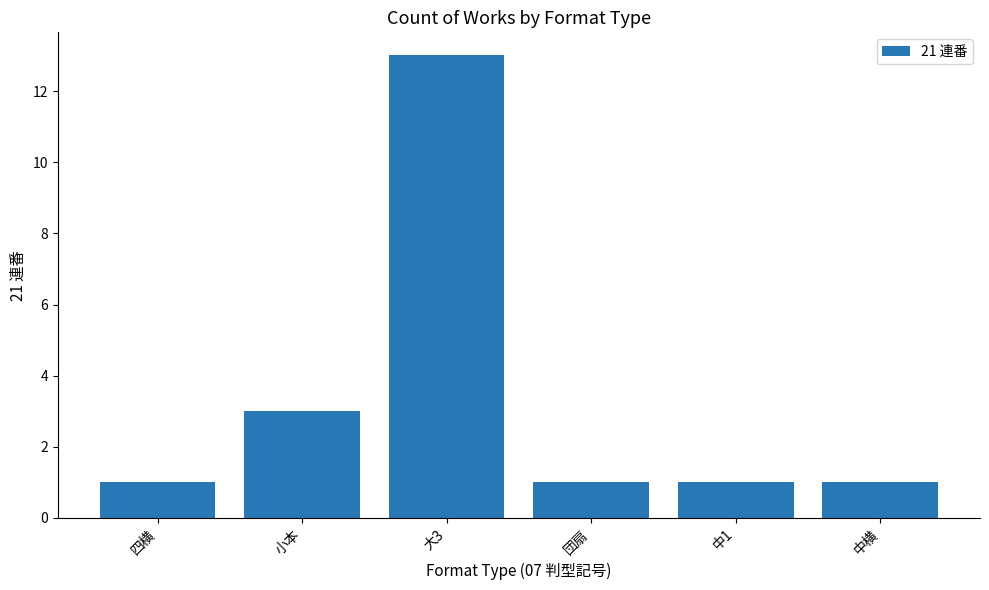

What is the greatest value displayed?

13